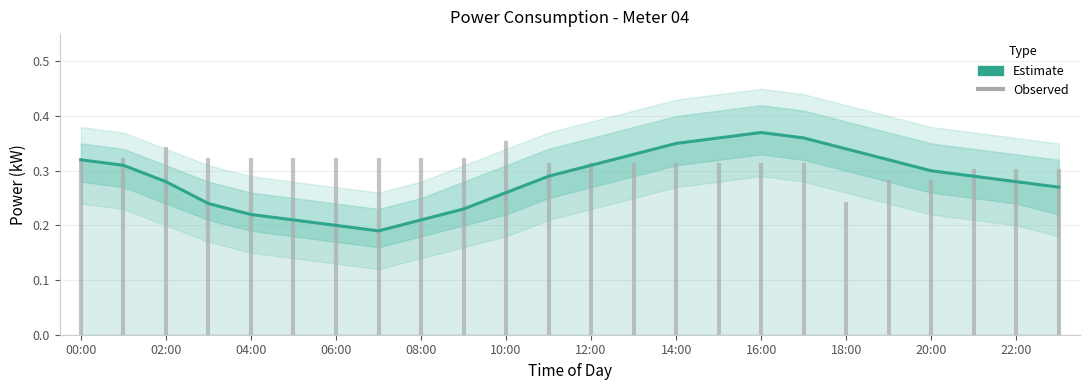

In power_lower, how many points are lower than both neighbors (excluding endpoints)?

1